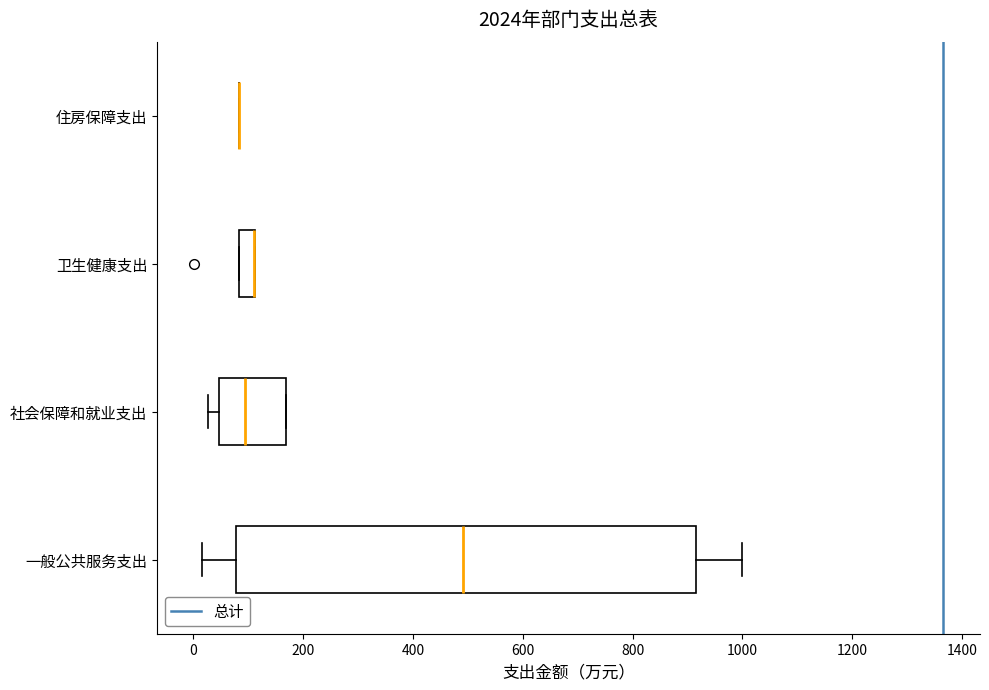

Comparing the boxes themselves (not the whiskers), which one is the widest?

一般公共服务支出